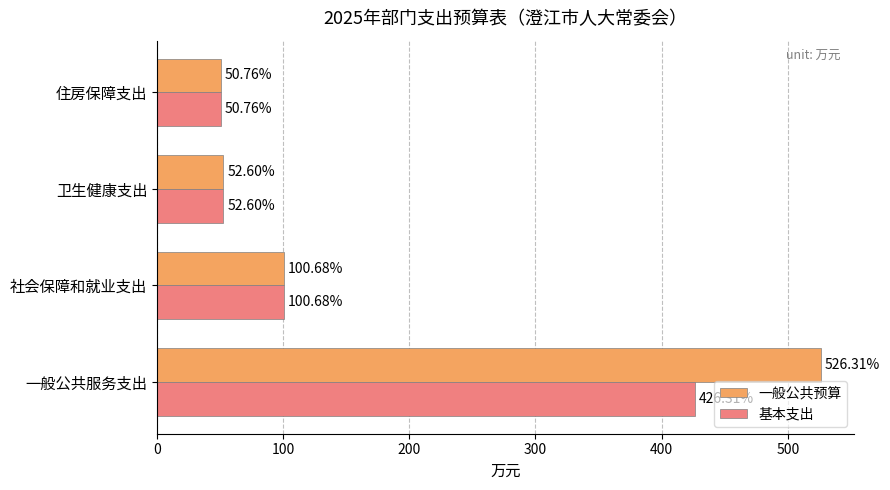

Where is 一般公共预算 nearest to the value 288?

社会保障和就业支出